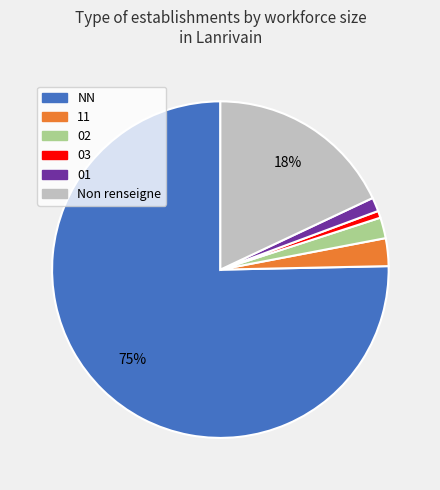

To the nearest percent, what is the average slice percentage?

17%